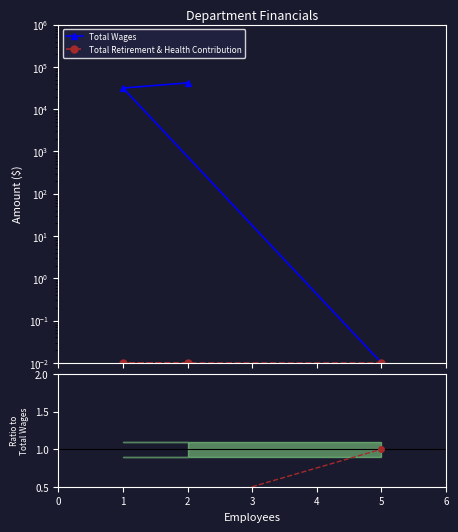

Does the chart display data point markers on the line(s)?

Yes